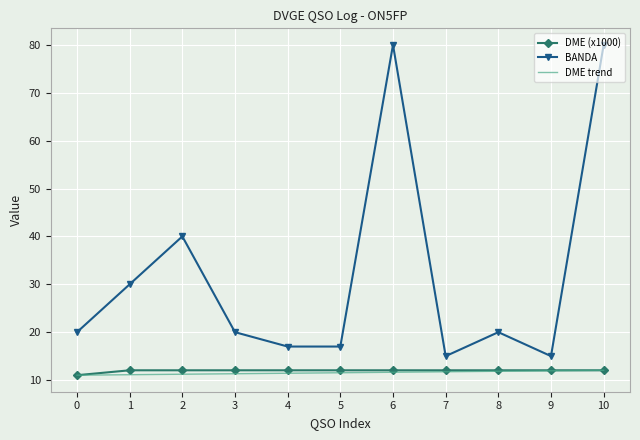

True or false: BANDA and DME (x1000) cross at least once.

False